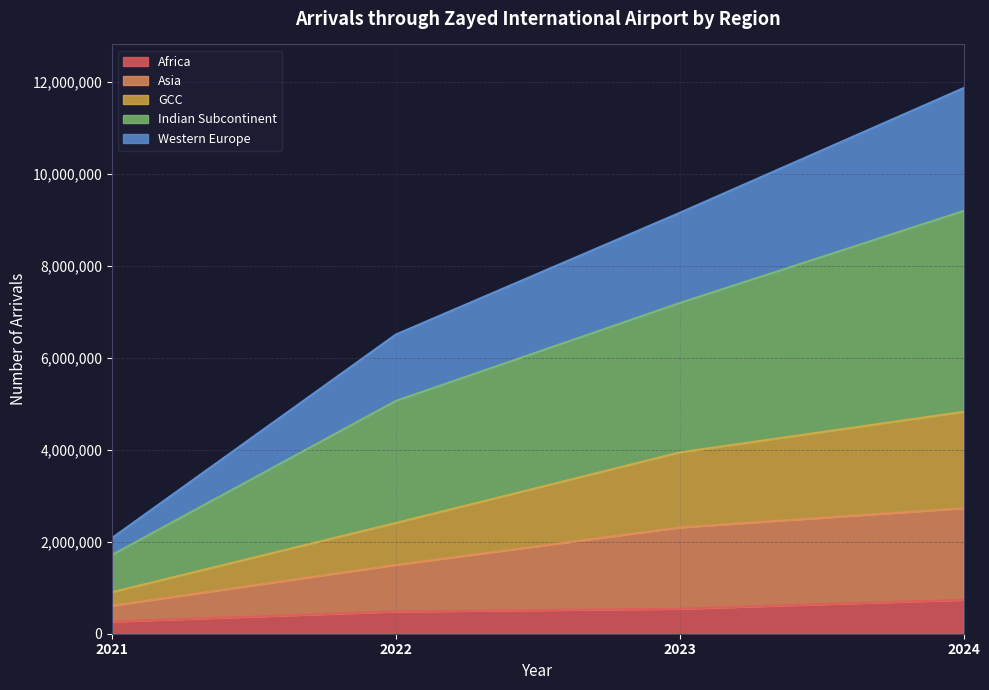

The value of Africa at 2023 is 542256. True or false?

True